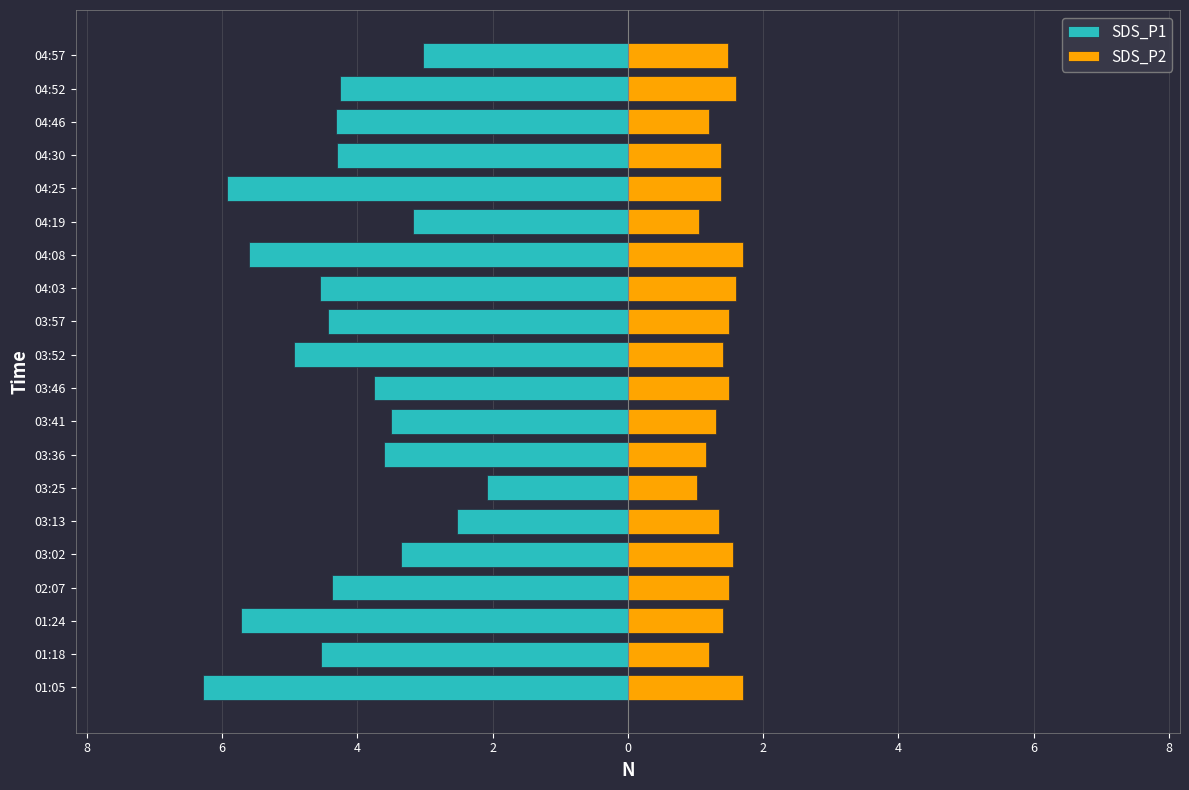

What is the value of the SDS_P1 bar at the 1st from the left?

-6.3